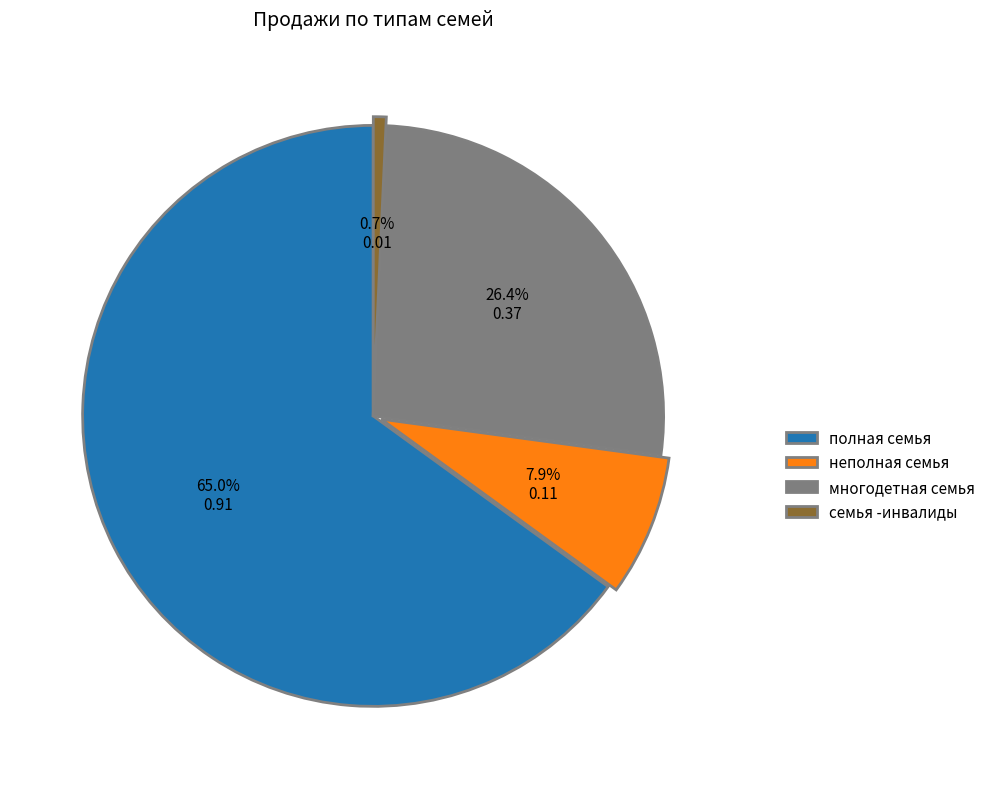

To the nearest percent, what is the combined percentage of многодетная семья and неполная семья?

34%